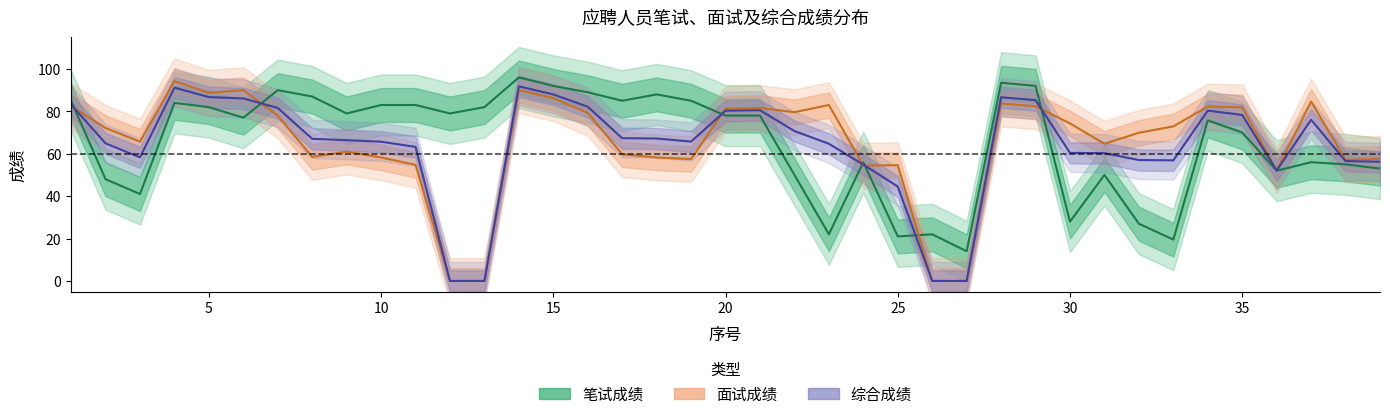

True or false: 面试成绩 has a value of 89.1 at 8.

False